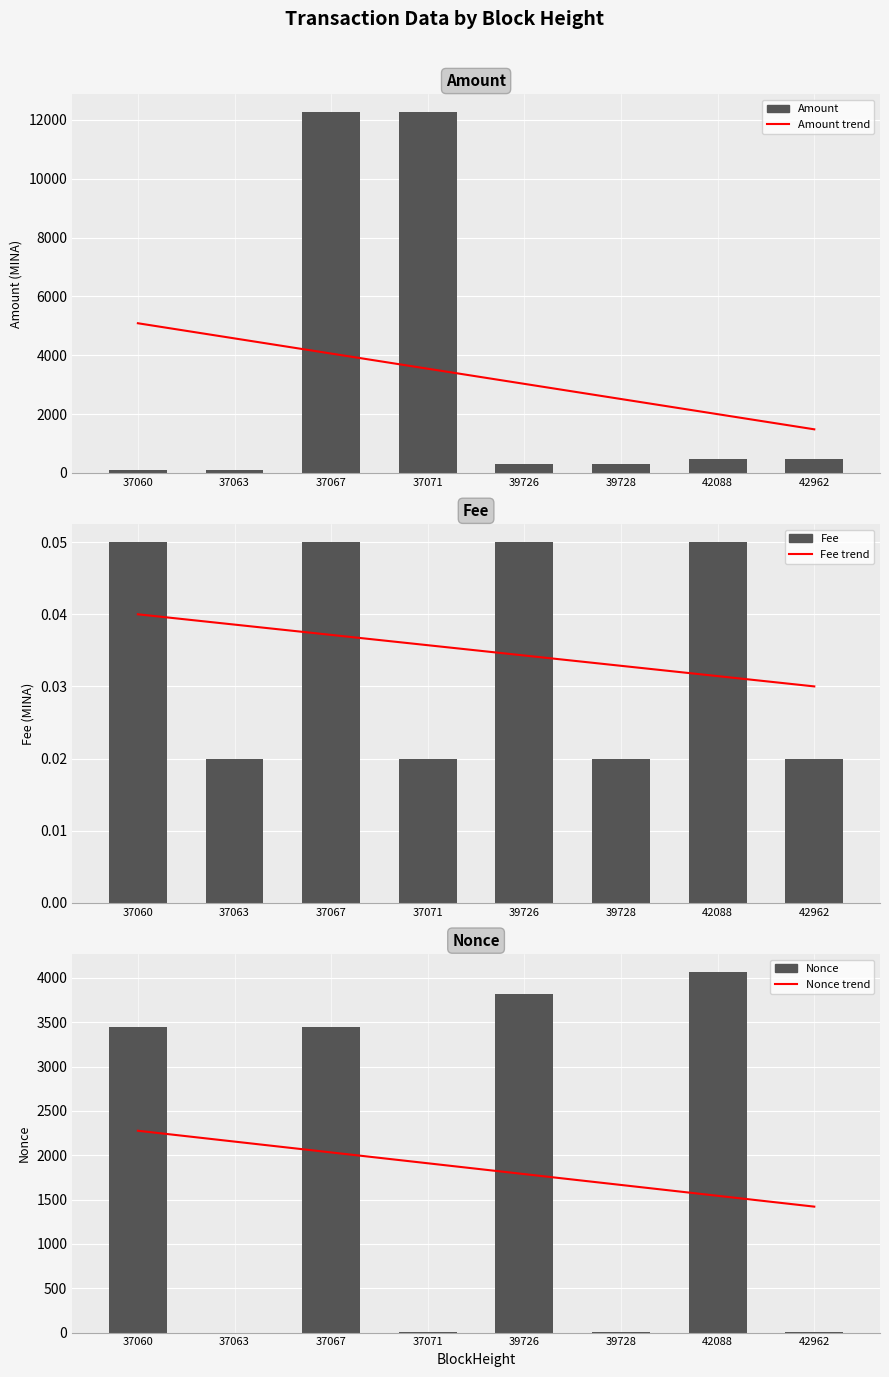

Is the value of Fee trend at 39726 greater than the value of Nonce trend at 42088?

No